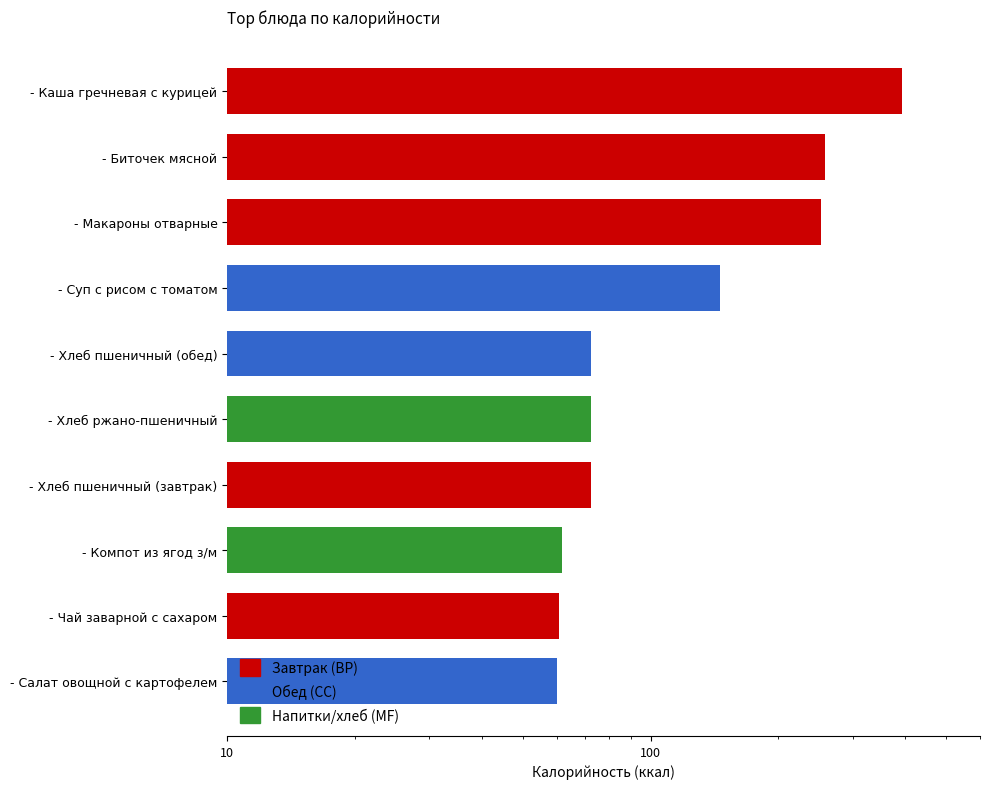

How many categories are shown in the chart?

10